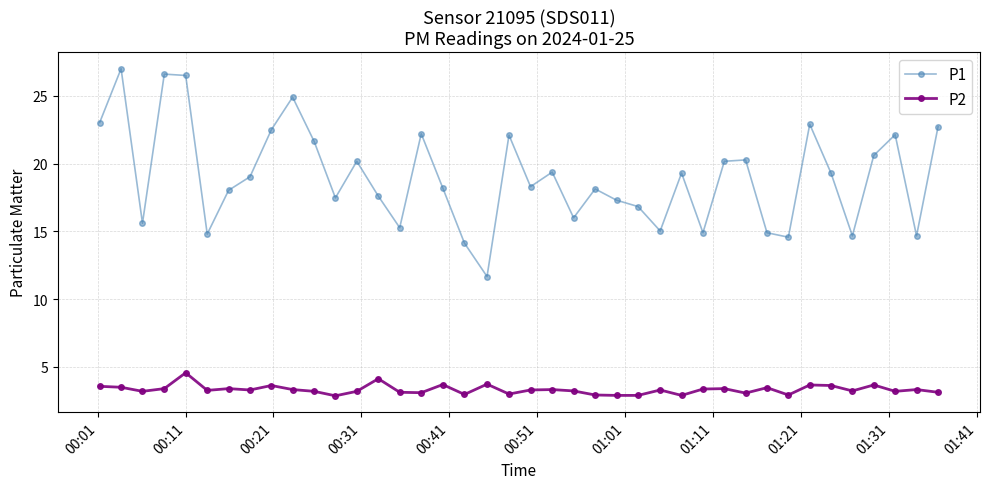

What is the minimum value shown in the chart?

2.9